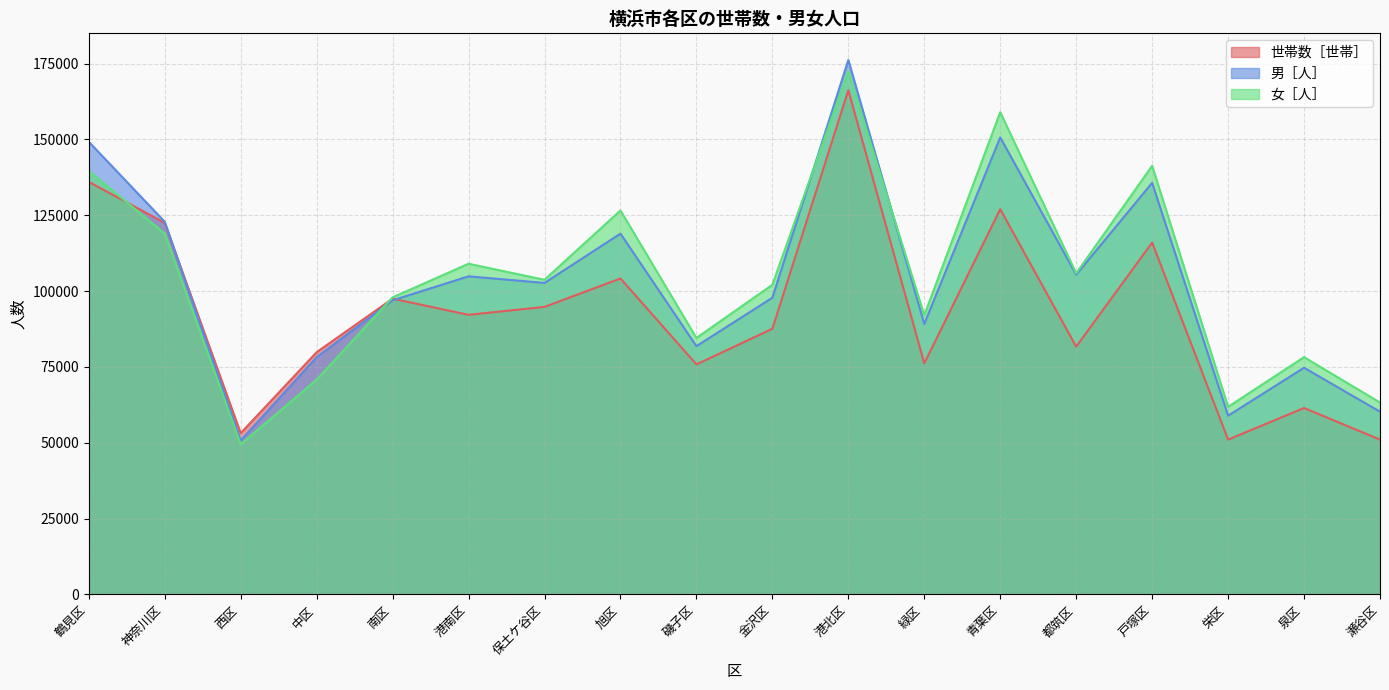

What is the sum of all 女［人］ values?

1876600